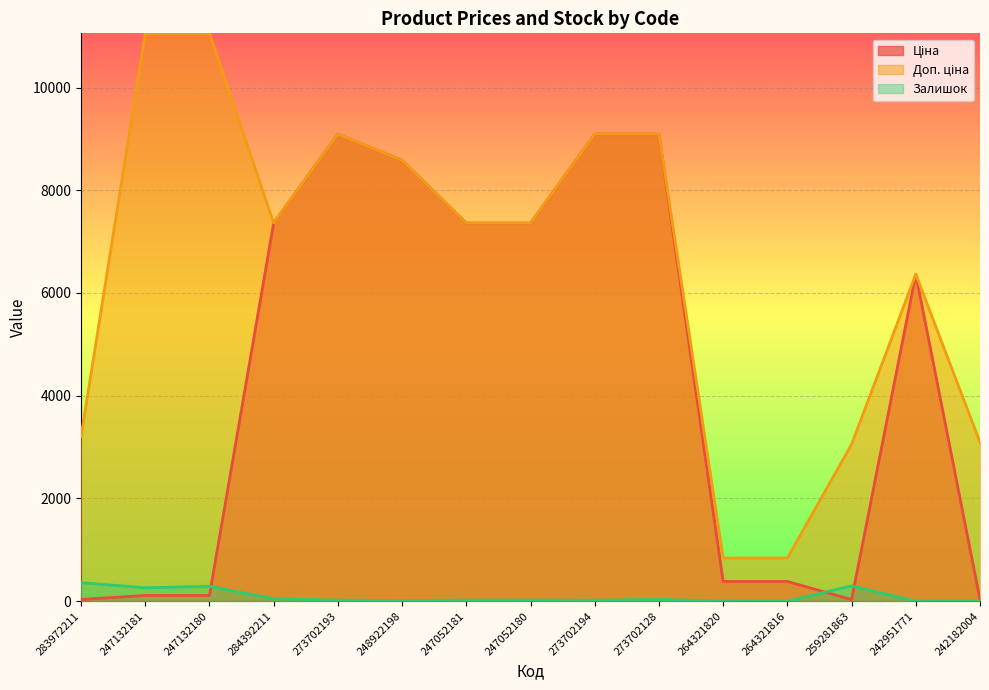

At how many categories does at least one series exceed 7266?

9